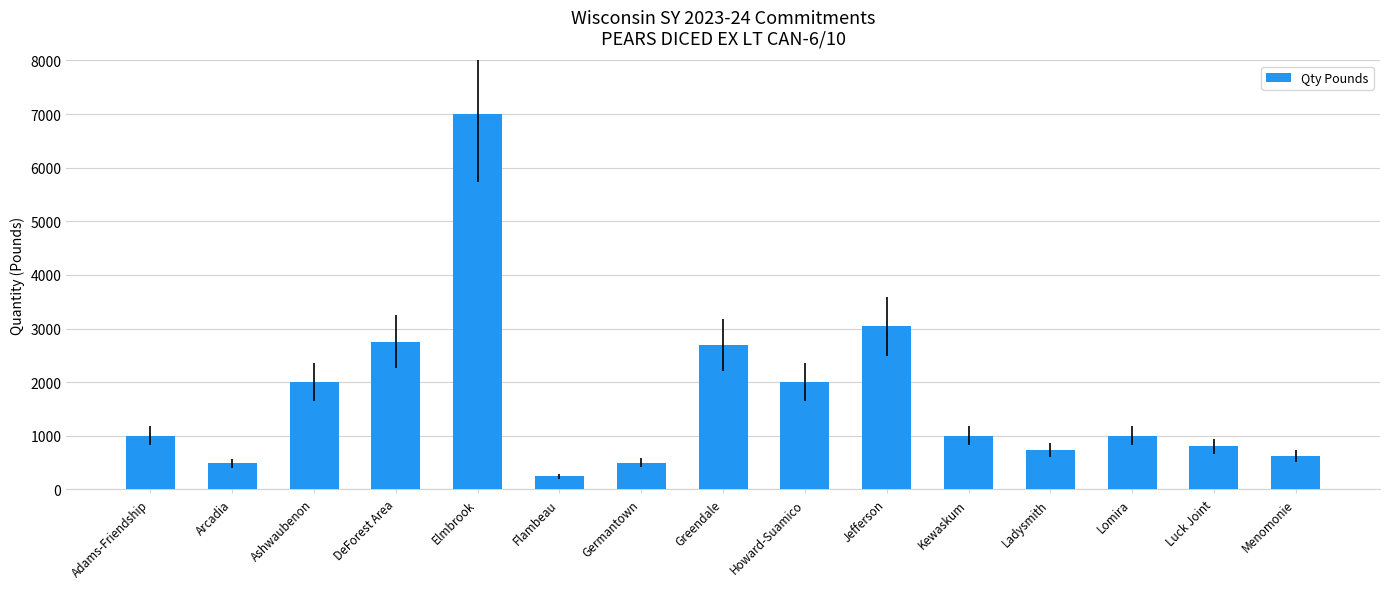

Which category has the highest value across all series?

Elmbrook